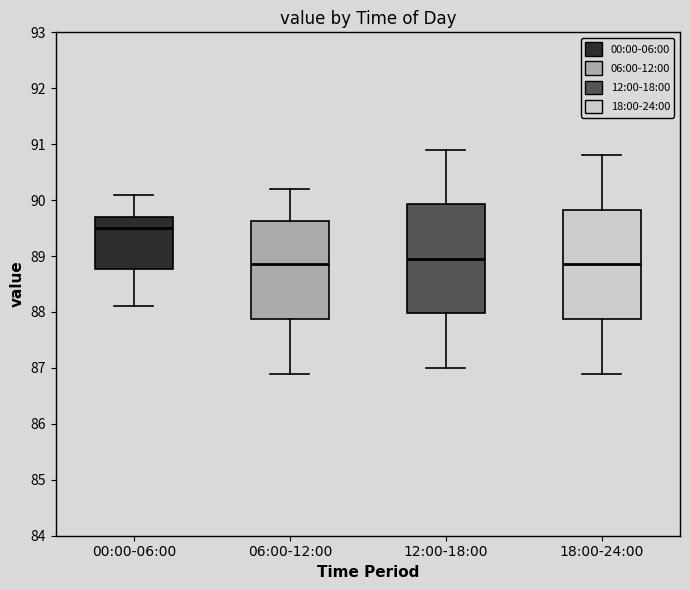

Reading left to right, transcribe this box plot: for each box, give where its median line is, the range the box spans, and where its two whiskers end, as read against the y-axis. The values are not printed on the chart, so give them approximately, as read against the axis.

00:00-06:00: median 89.5, box 88.8 to 89.7, whiskers 88.1 to 90.1
06:00-12:00: median 88.9, box 87.9 to 89.6, whiskers 86.9 to 90.2
12:00-18:00: median 89.0, box 88.0 to 89.9, whiskers 87.0 to 90.9
18:00-24:00: median 88.9, box 87.9 to 89.8, whiskers 86.9 to 90.8